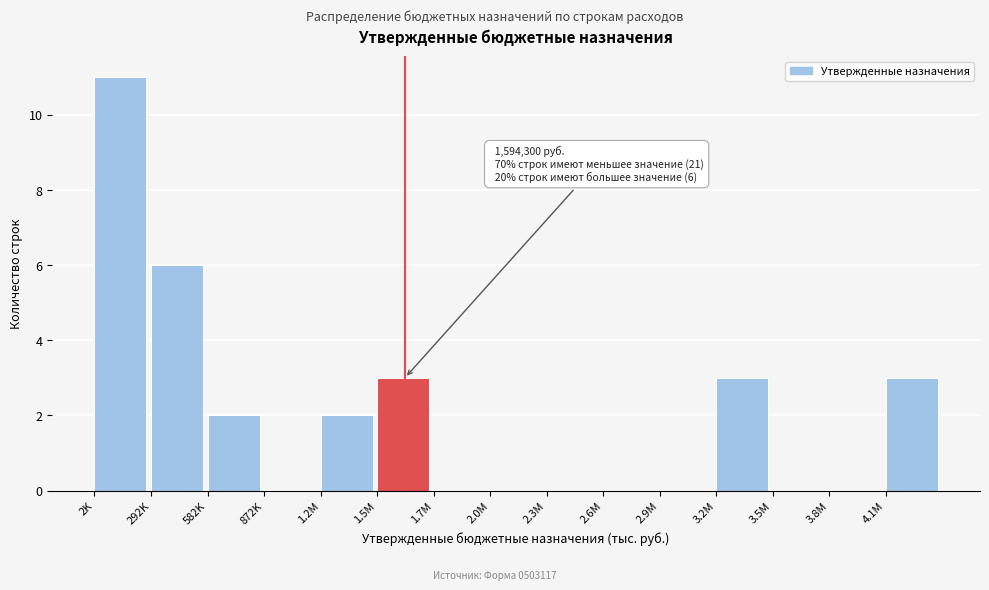

Reading left to right, transcribe all the data shown in this chart.

2K=11	292K=6	582K=2	872K=0	1.2M=2	1.5M=3	1.7M=0	2.0M=0	2.3M=0	2.6M=0	2.9M=0	3.2M=3	3.5M=0	3.8M=0	4.1M=3